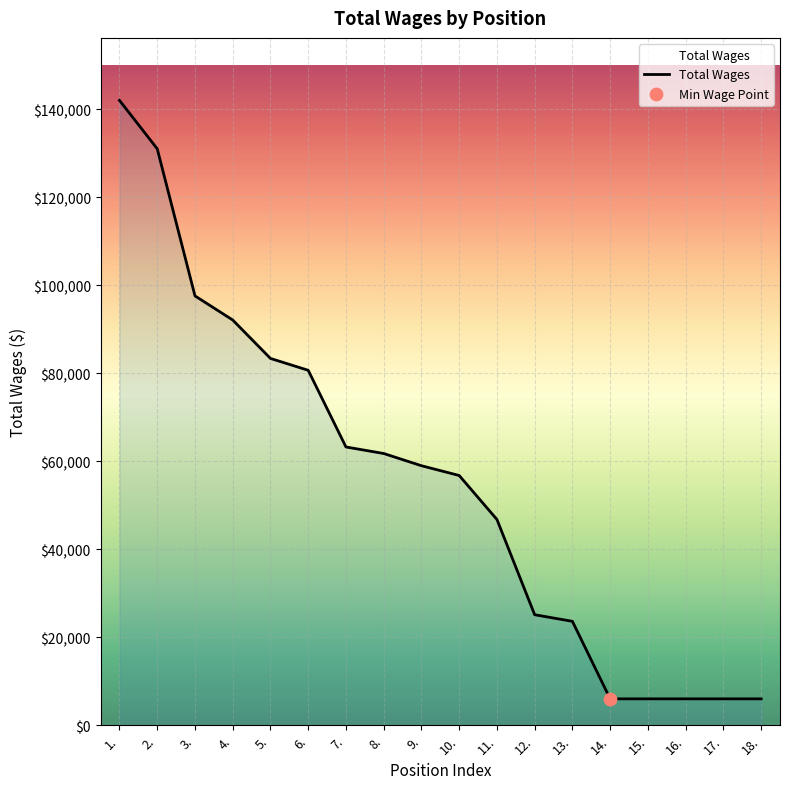

What is the change in value from 1. to 2.?

-11011